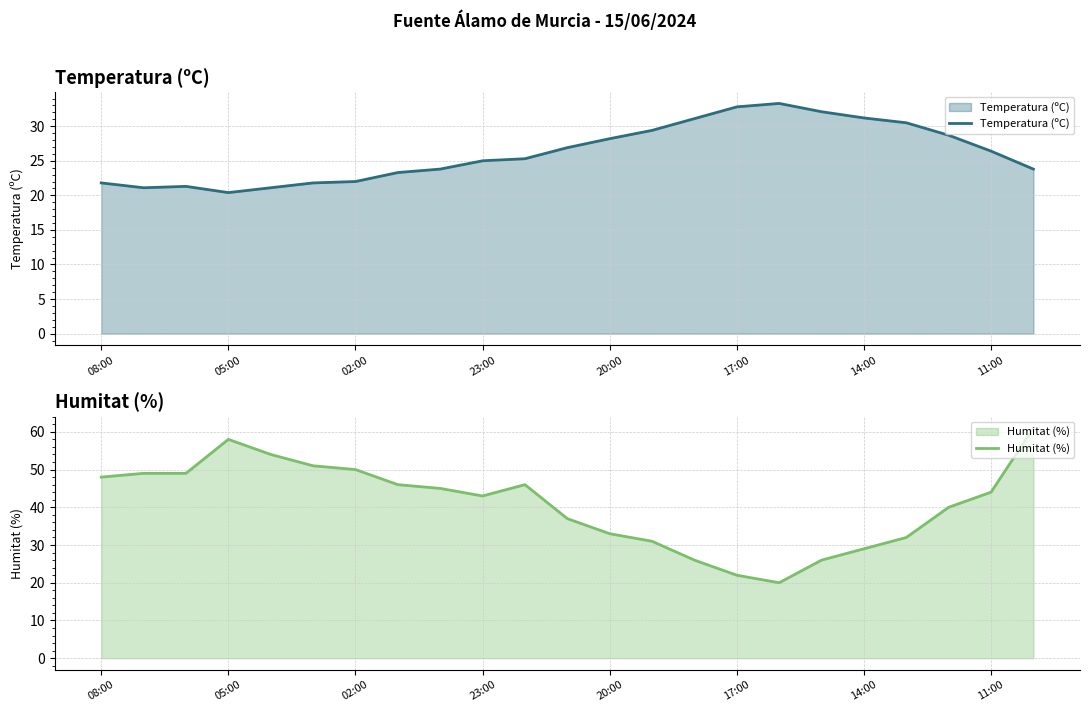

The value of Temperatura (ºC) at 23:00 is 25.0. True or false?

True